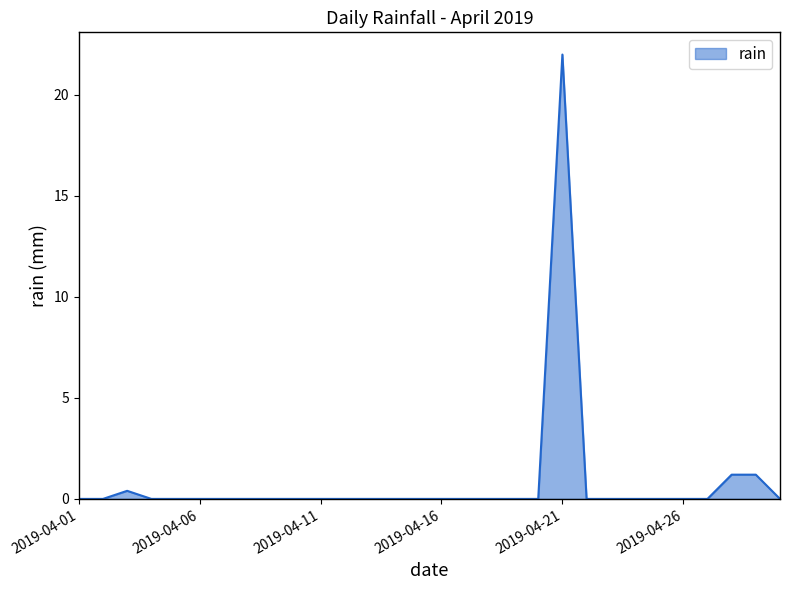

What is the difference between the maximum and minimum values?

22.0